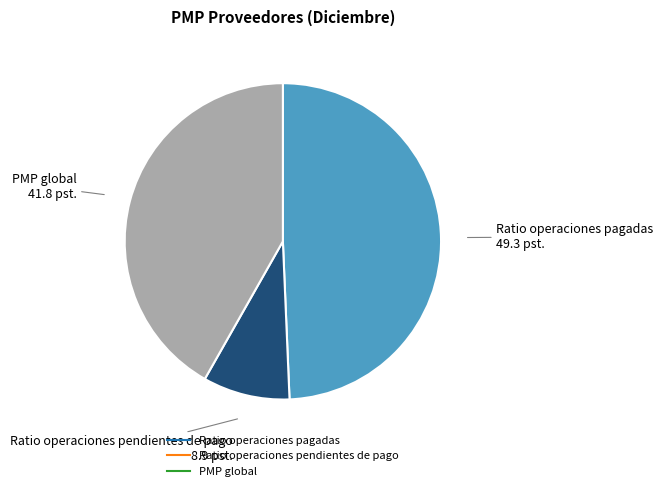

Rank the categories by value from lowest to highest.

Ratio operaciones pendientes de pago, PMP global, Ratio operaciones pagadas